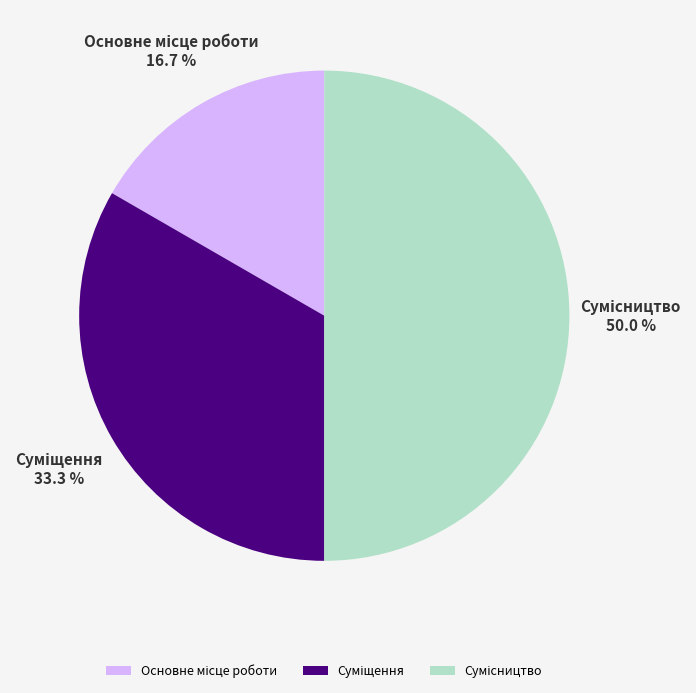

Does any single category account for the majority?

No